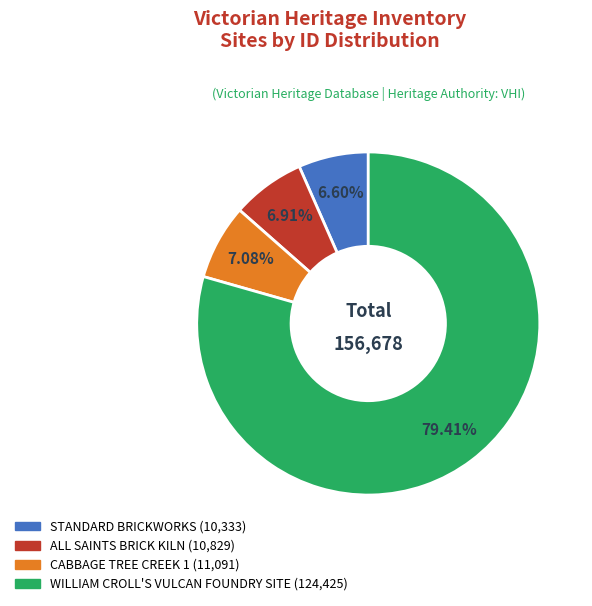

How many segments does this pie chart have?

4